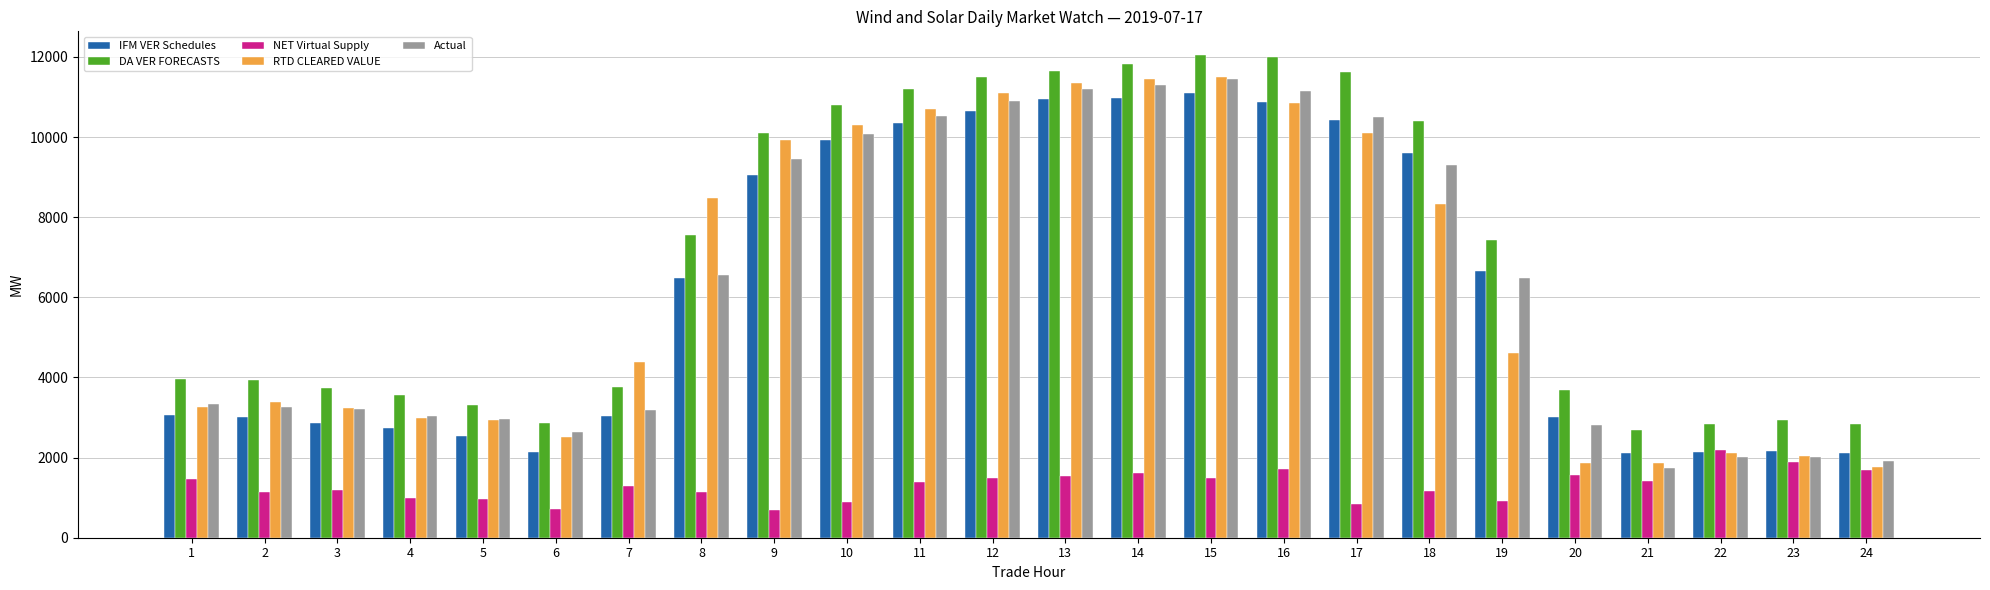

Is it true that IFM VER Schedules equals 2034.7 at 19?

False